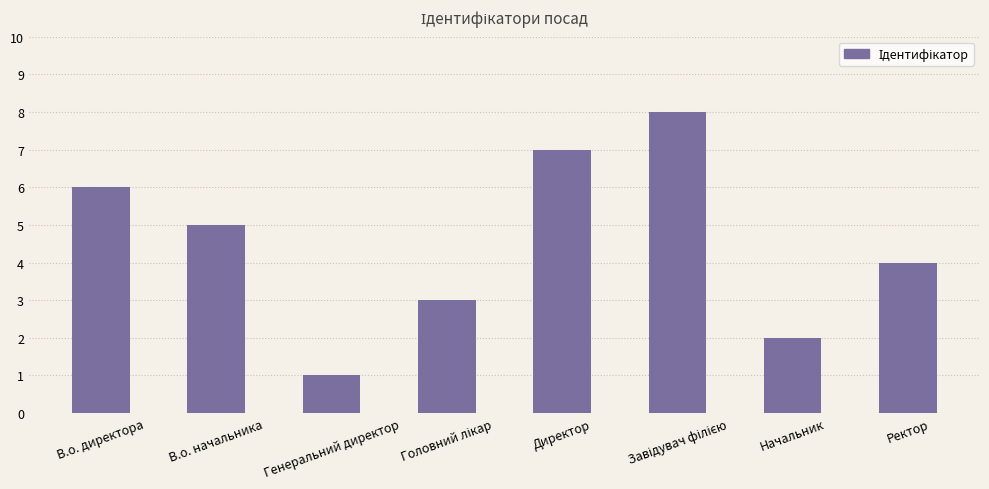

The value at Генеральний директор is 1. True or false?

True